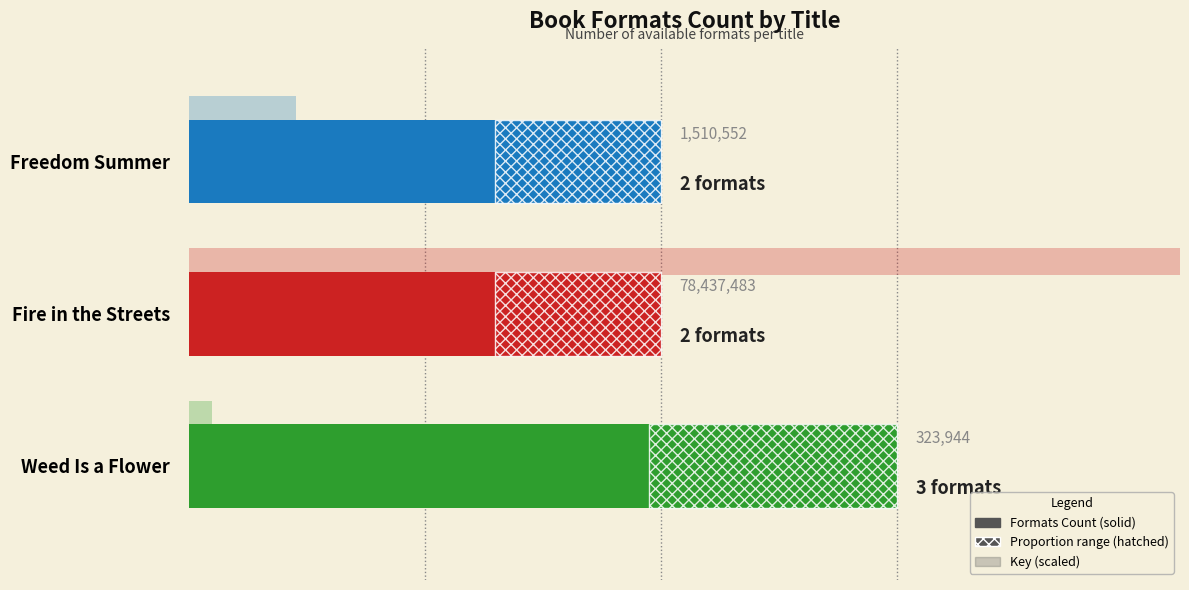

How many values are between 2 and 3?

3